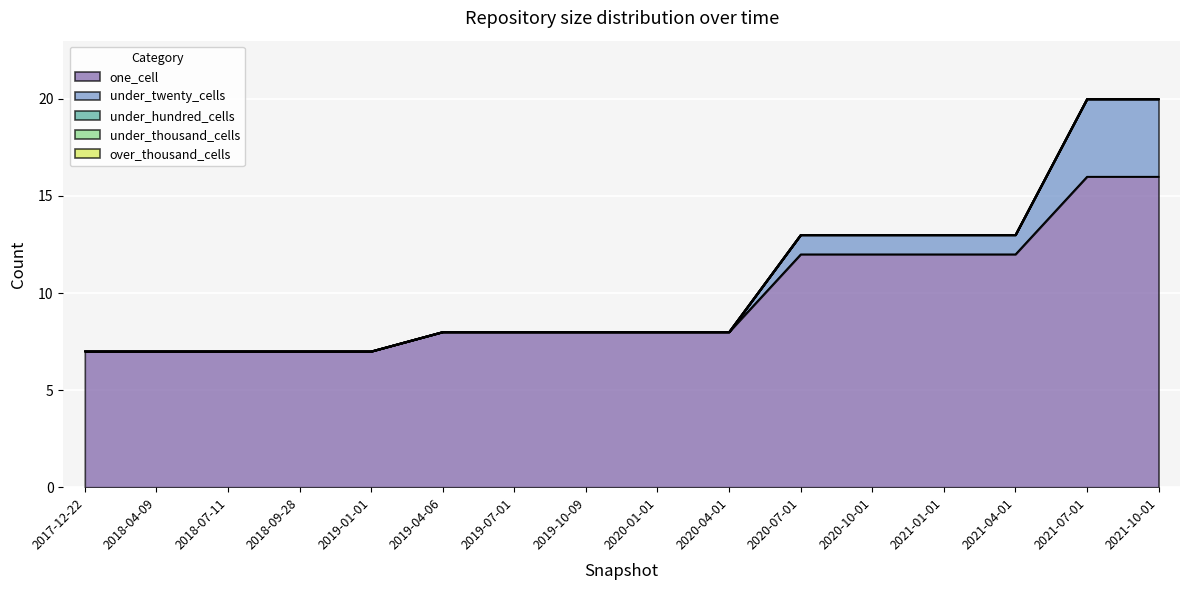

Rank the series at 2021-07-01 from highest to lowest value.

one_cell, under_twenty_cells, under_hundred_cells, under_thousand_cells, over_thousand_cells